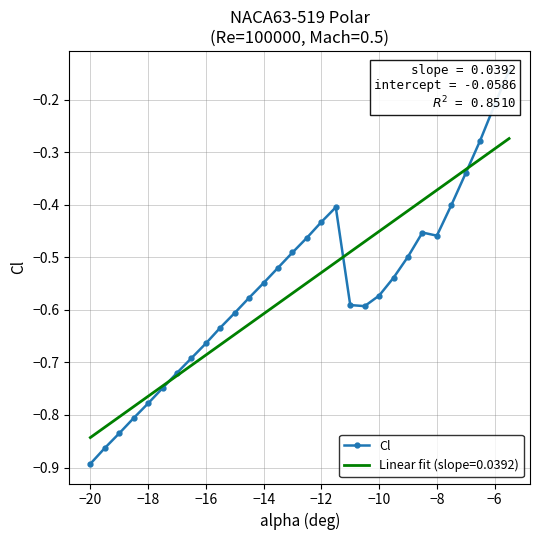

The value at 23 is -0.7. True or false?

False